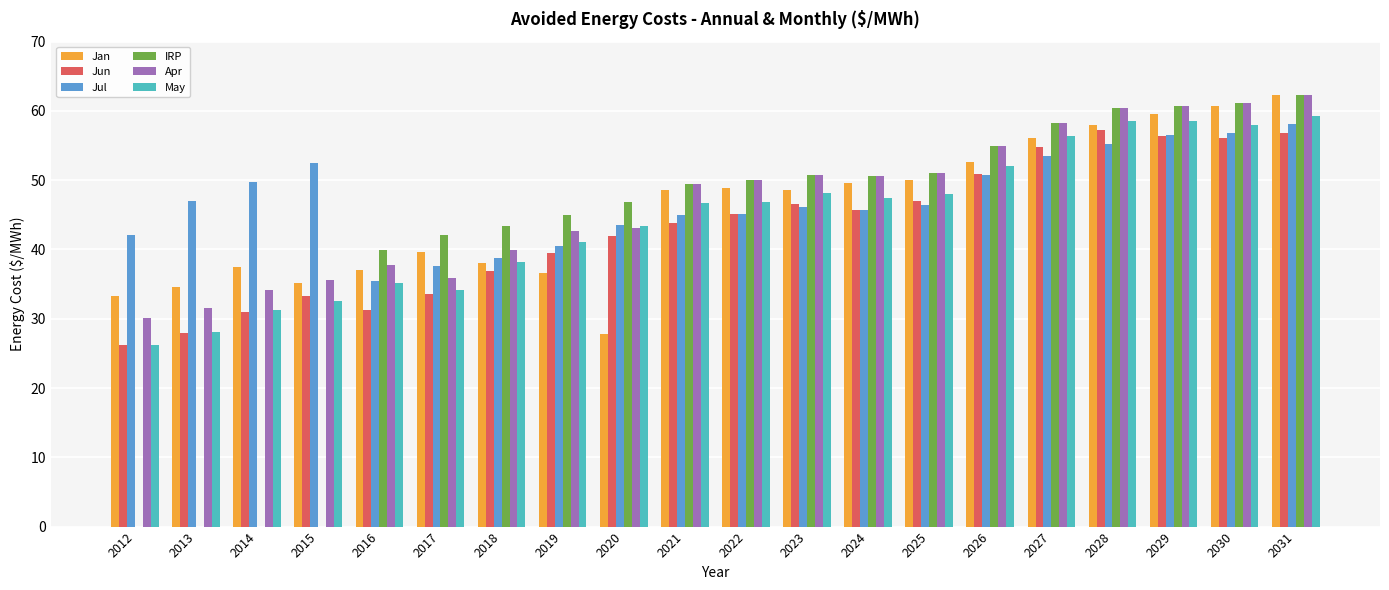

Where does the Apr series first go above 49?

2021